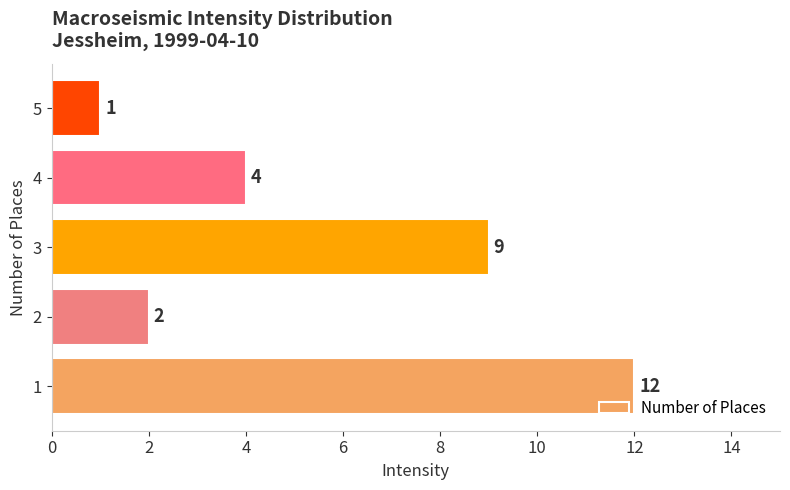

What is the difference between the maximum and minimum values?

11